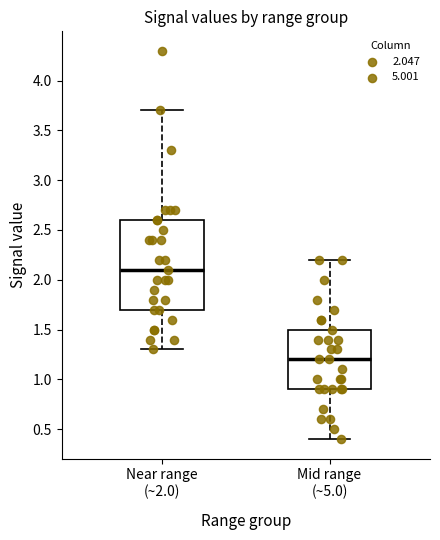

Which box's median line is the highest?

Near range (~2.0)